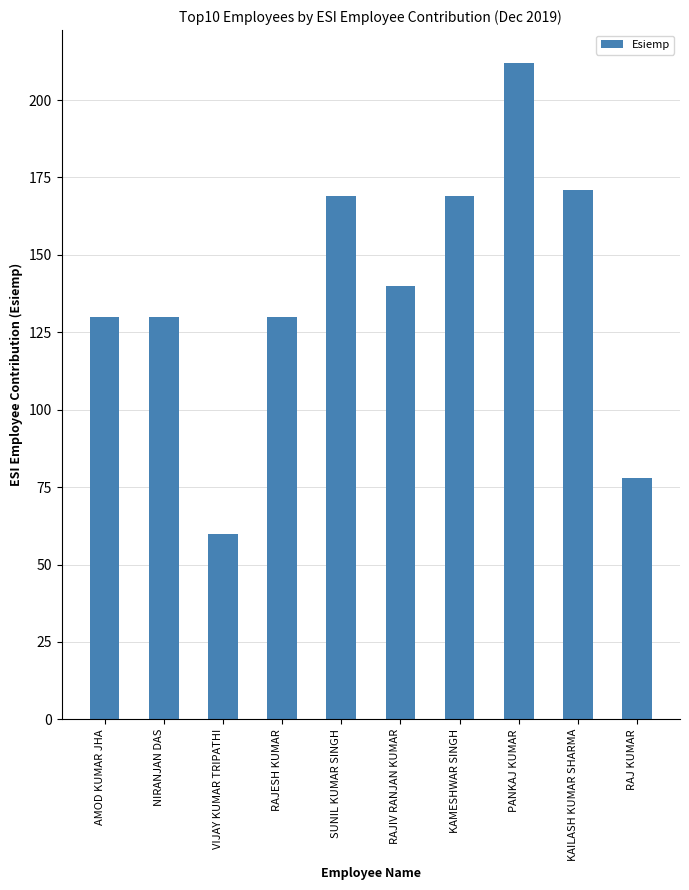

How many bars are there in total?

10